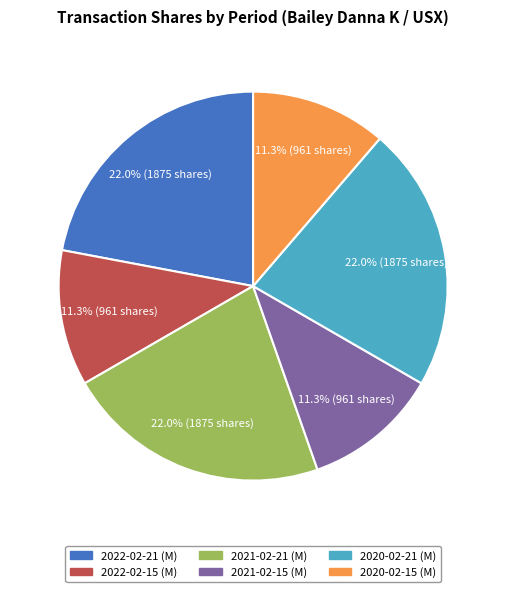

True or false: 2021-02-15 (M) accounts for 6% of the total.

False